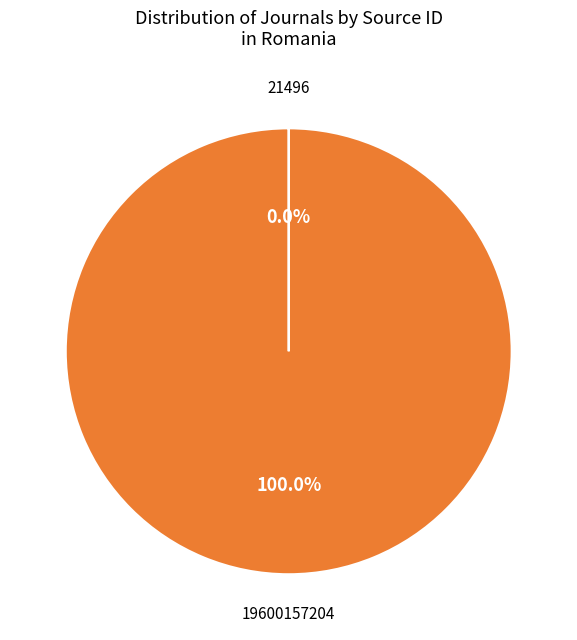

Does any single category account for the majority?

Yes